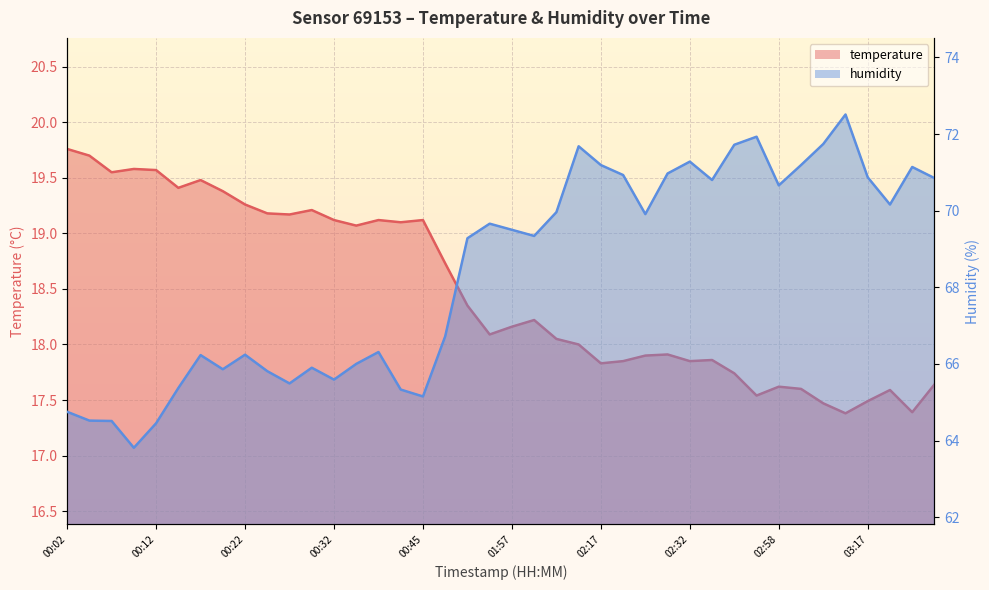

Which category has the lowest value across all series?

03:15